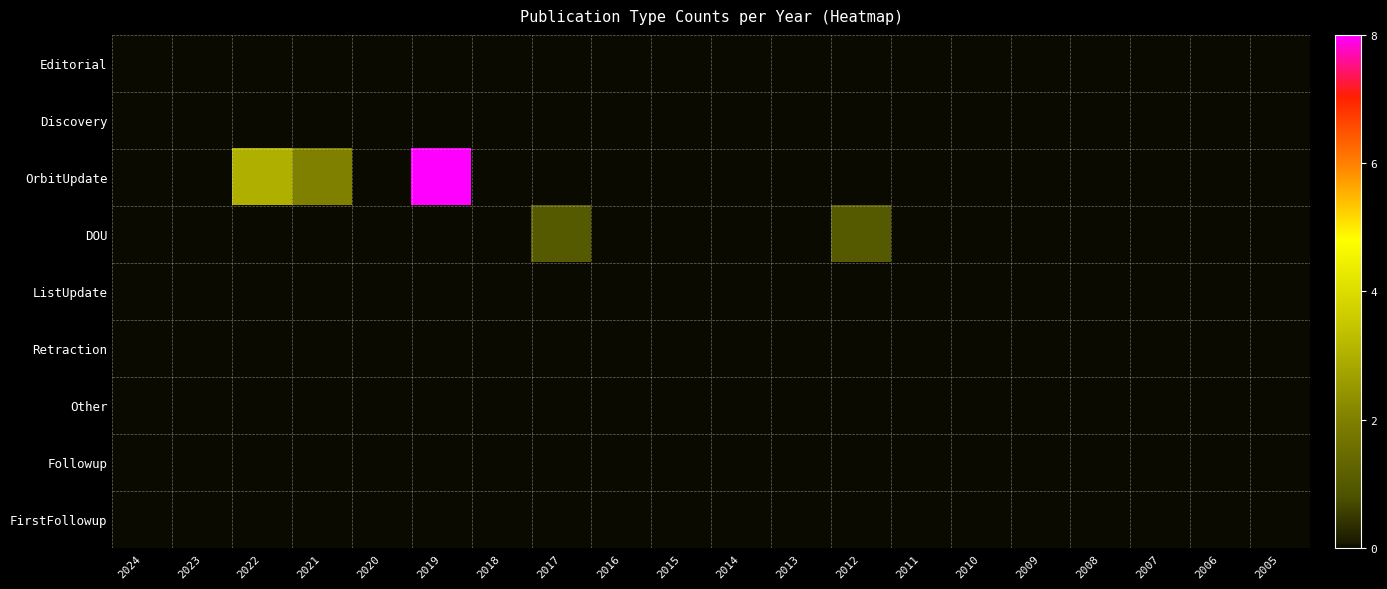

At how many categories does at least one series exceed 2?

2